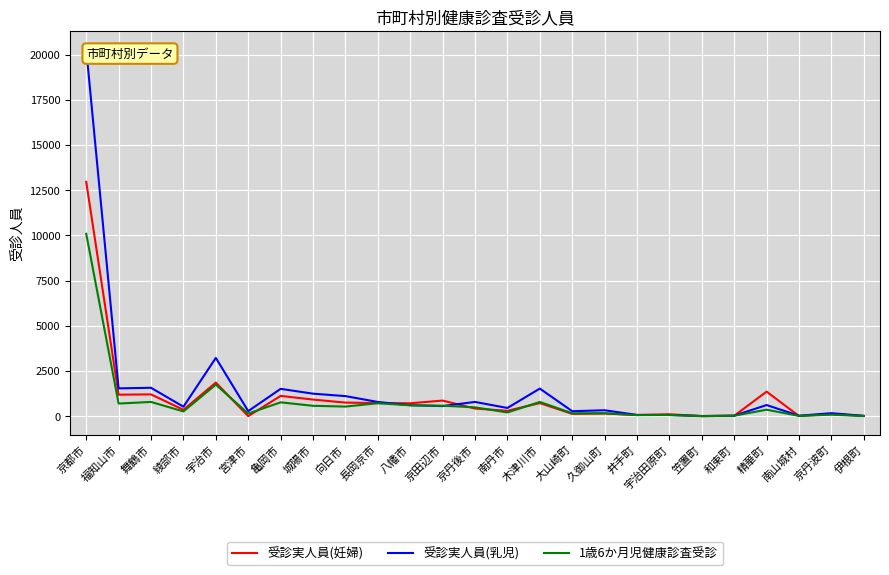

Reading right to left, extract all data points from this chart.

受診実人員(妊婦): 伊根町=8	京丹波町=126	南山城村=8	精華町=1358	和束町=23	笠置町=4	宇治田原町=105	井手町=63	久御山町=148	大山崎町=127	木津川市=724	南丹市=297	京丹後市=422	京田辺市=863	八幡市=714	長岡京市=725	向日市=751	城陽市=919	亀岡市=1122	宮津市=0	宇治市=1859	綾部市=353	舞鶴市=1205	福知山市=1189	京都市=12963
受診実人員(乳児): 伊根町=20	京丹波町=165	南山城村=25	精華町=616	和束町=28	笠置町=10	宇治田原町=66	井手町=70	久御山町=327	大山崎町=276	木津川市=1527	南丹市=454	京丹後市=788	京田辺市=558	八幡市=607	長岡京市=786	向日市=1111	城陽市=1245	亀岡市=1512	宮津市=280	宇治市=3225	綾部市=523	舞鶴市=1571	福知山市=1538	京都市=20296
1歳6か月児健康診査受診: 伊根町=10	京丹波町=81	南山城村=16	精華町=358	和束町=25	笠置町=1	宇治田原町=65	井手町=58	久御山町=161	大山崎町=162	木津川市=786	南丹市=207	京丹後市=488	京田辺市=579	八幡市=600	長岡京市=716	向日市=531	城陽市=574	亀岡市=766	宮津市=144	宇治市=1746	綾部市=262	舞鶴市=787	福知山市=699	京都市=10086